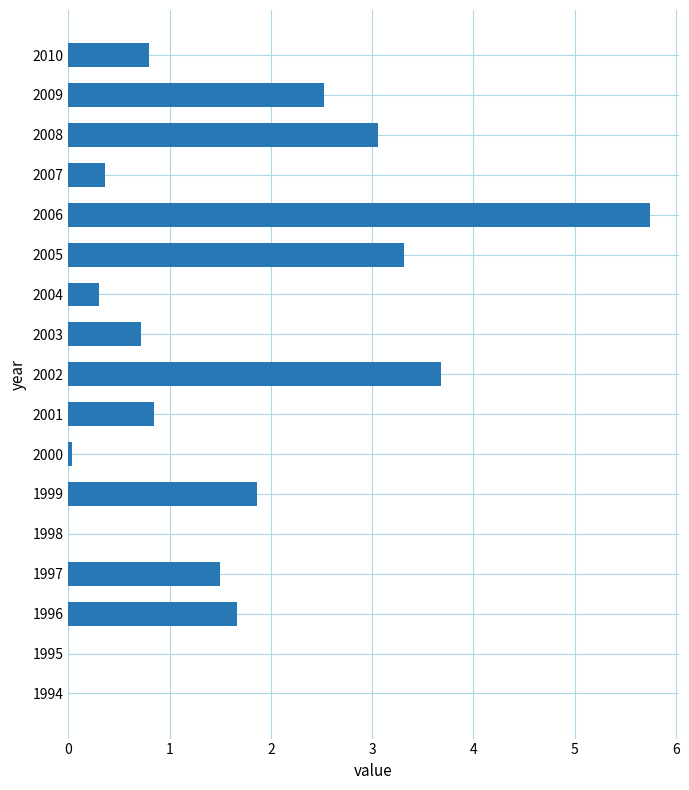

What is the average value?

1.6